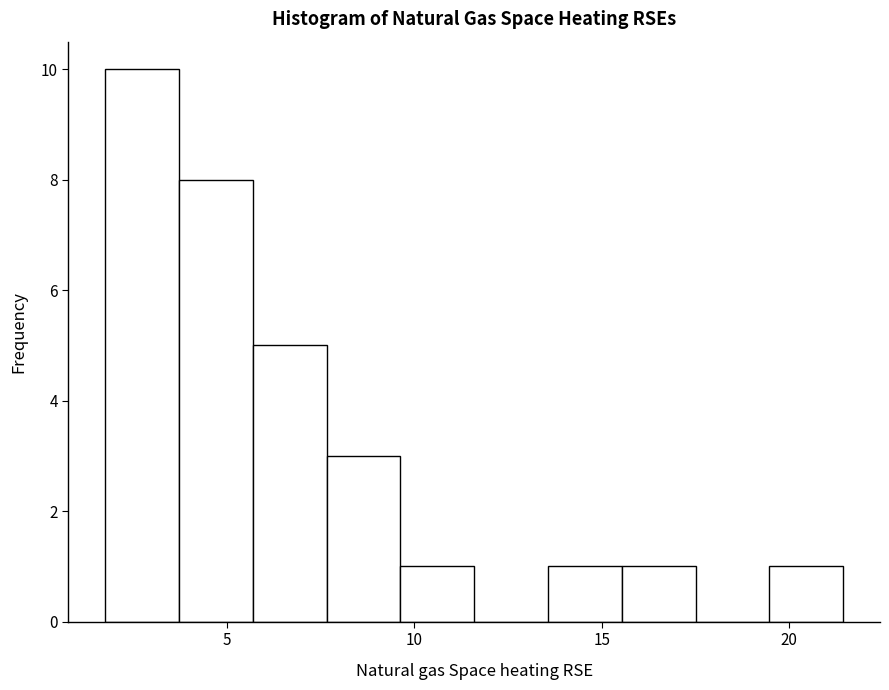

Read against the x-axis, roughly where is the centre of the tallest bar?

2.5